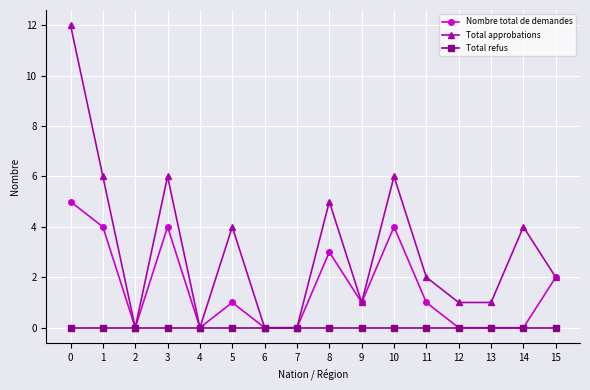

Reading left to right, extract all data points from this chart.

Nombre total de demandes: 5	4	0	4	0	1	0	0	3	1	4	1	0	0	0	2
Total approbations: 12	6	0	6	0	4	0	0	5	1	6	2	1	1	4	2
Total refus: 0	0	0	0	0	0	0	0	0	0	0	0	0	0	0	0